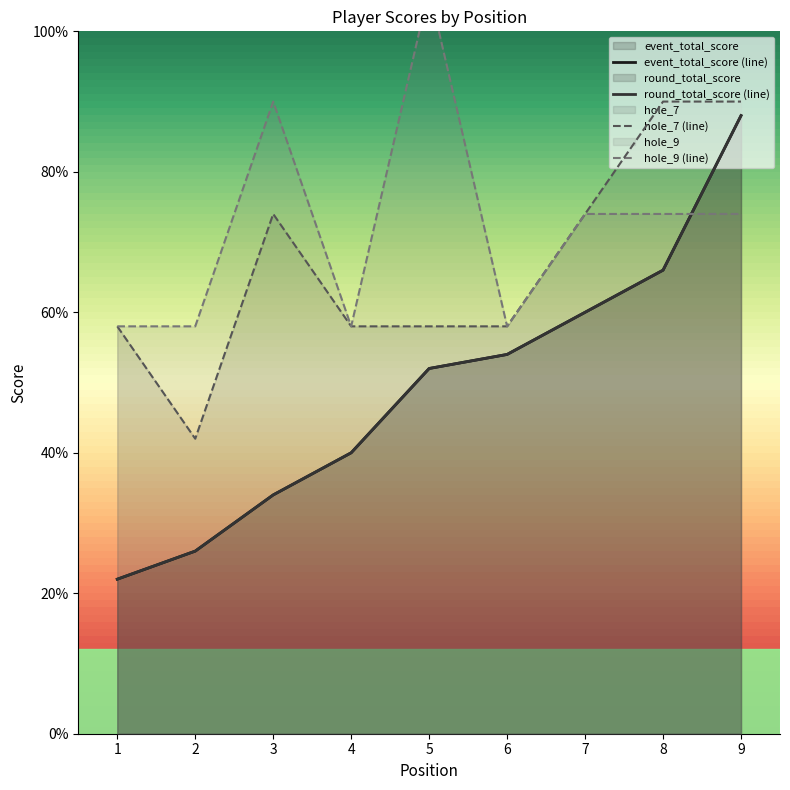

How many data points does each series have?

9